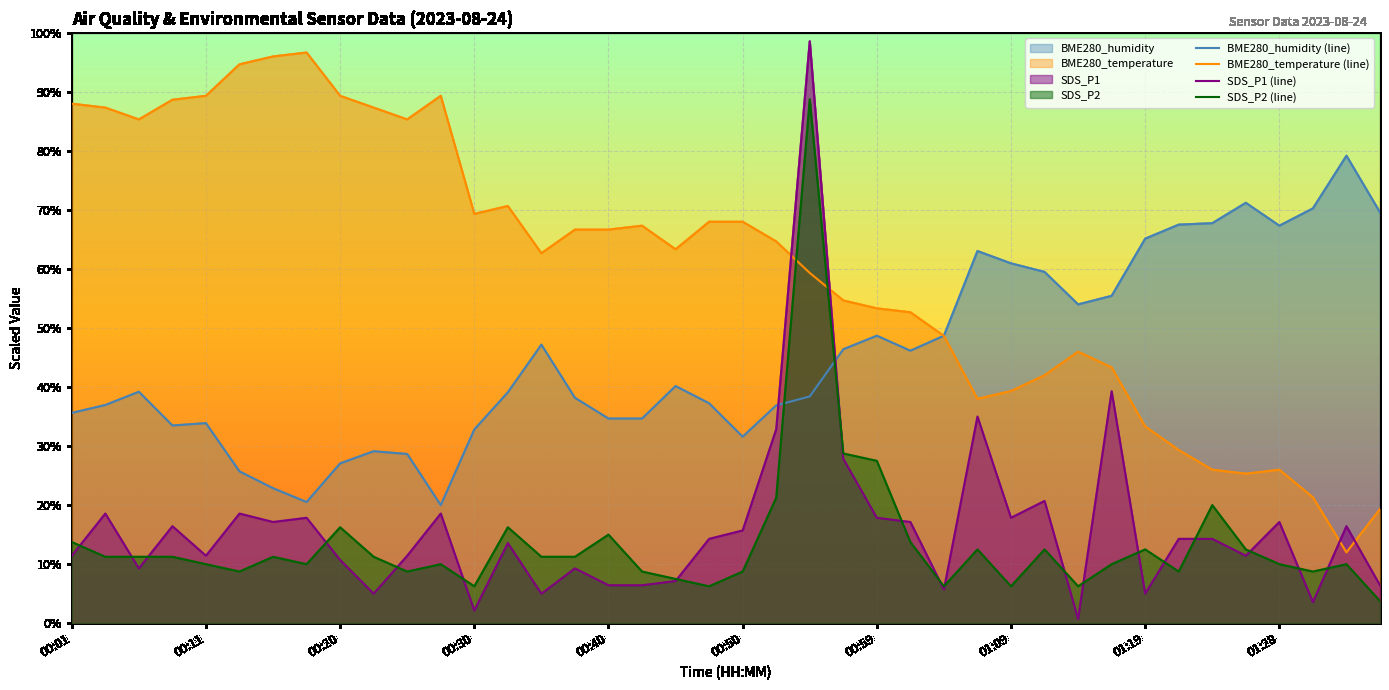

What is the spread (max minus min) of values at 00:23?

82.3